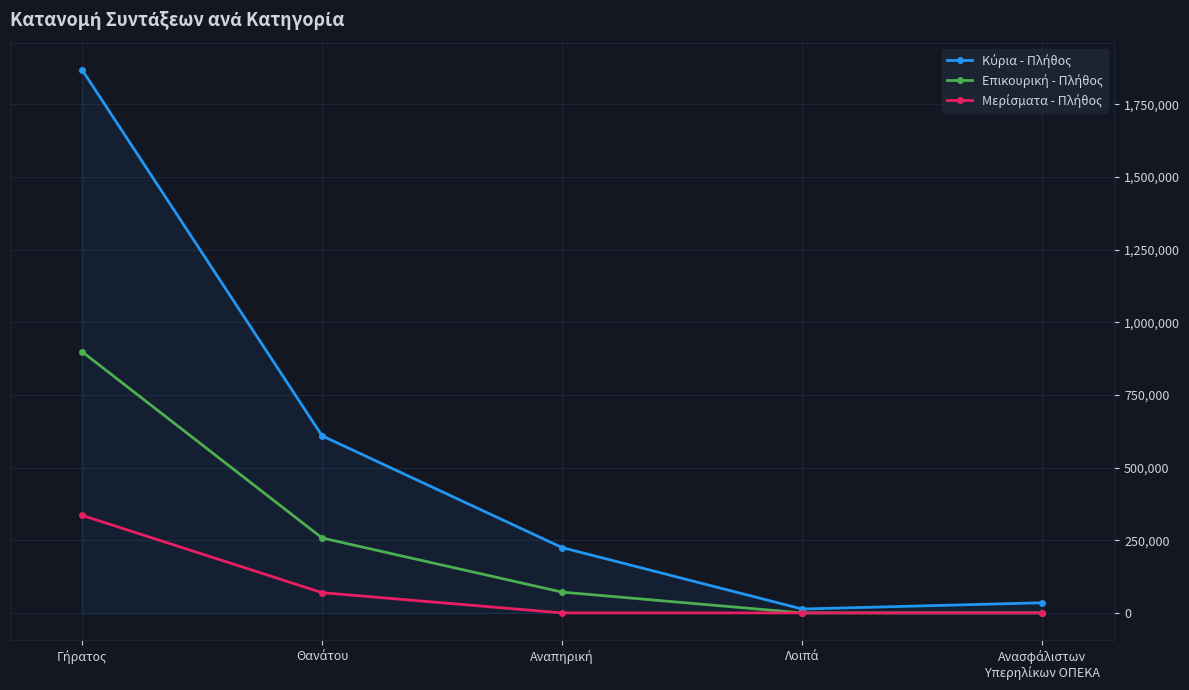

What is the greatest value displayed?

1869153